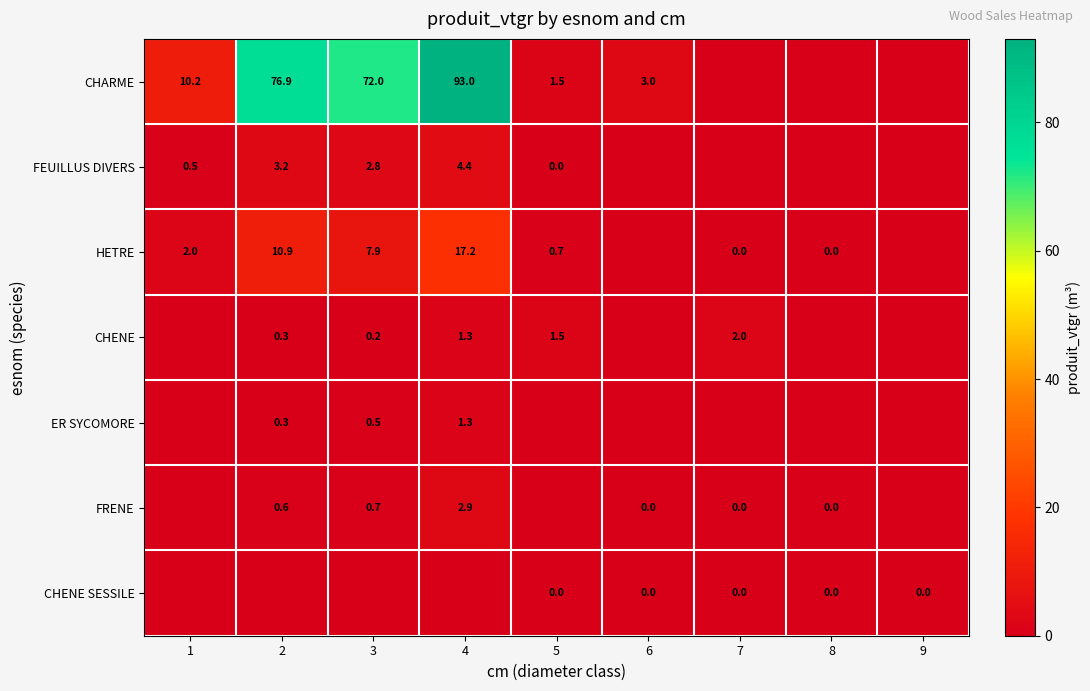

What is the greatest value displayed?

93.0